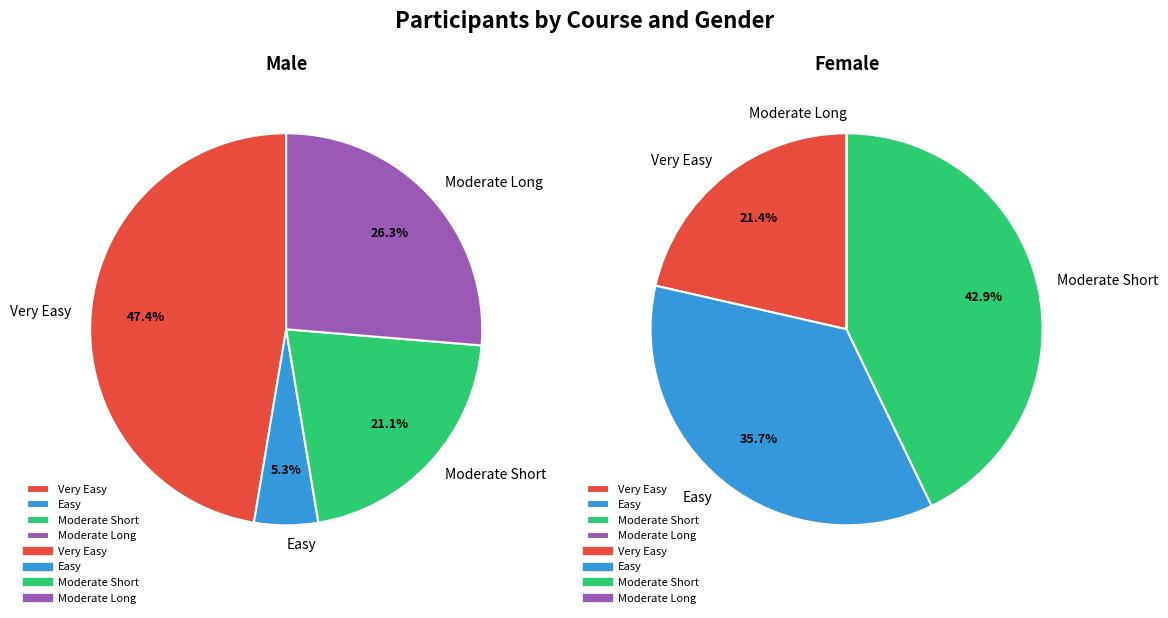

Which category has the biggest portion of the pie?

Very Easy